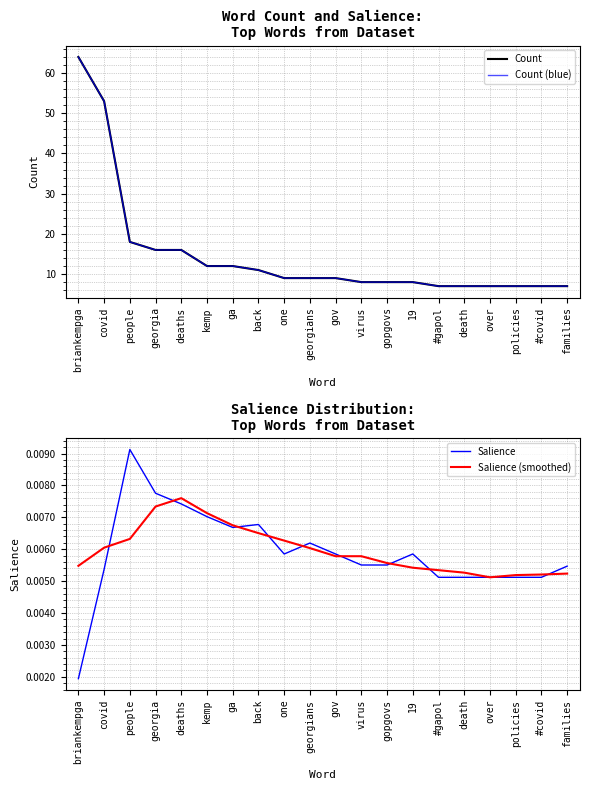

What are all the series names shown in the legend?

Count, Count (blue), Salience, Salience (smoothed)